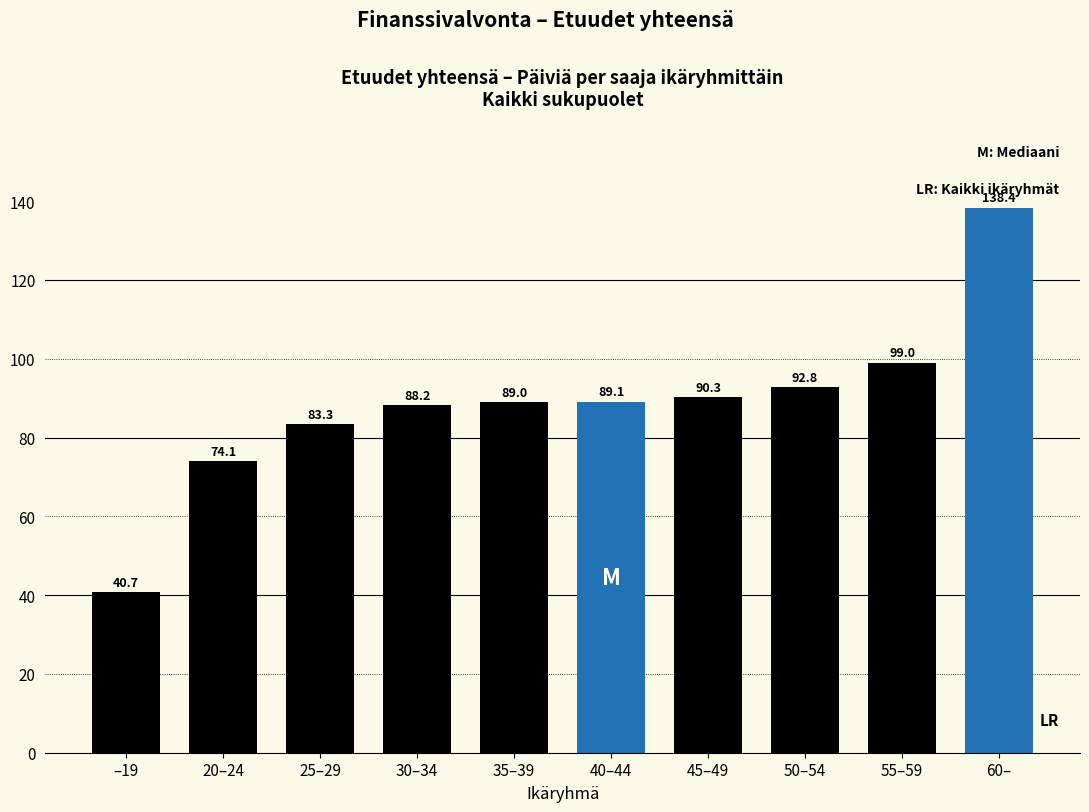

Where is the data nearest to the value 89?

35–39